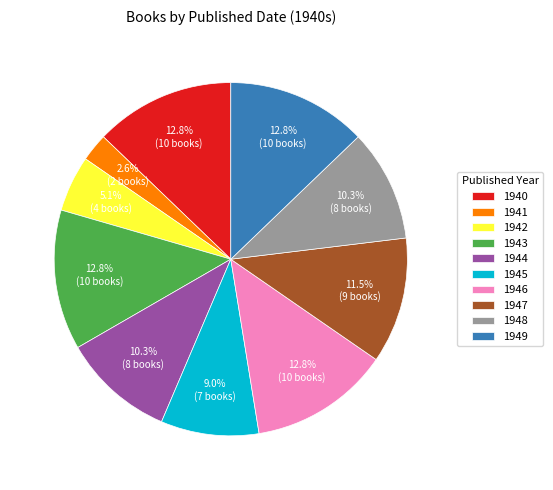

True or false: 1941 accounts for 3% of the total.

True